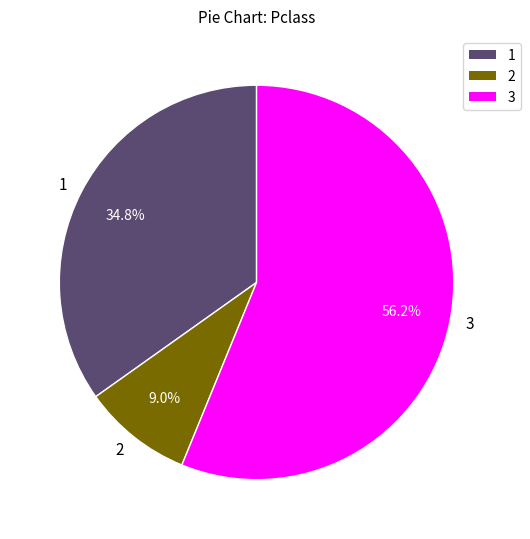

True or false: 1 accounts for 35% of the total.

True